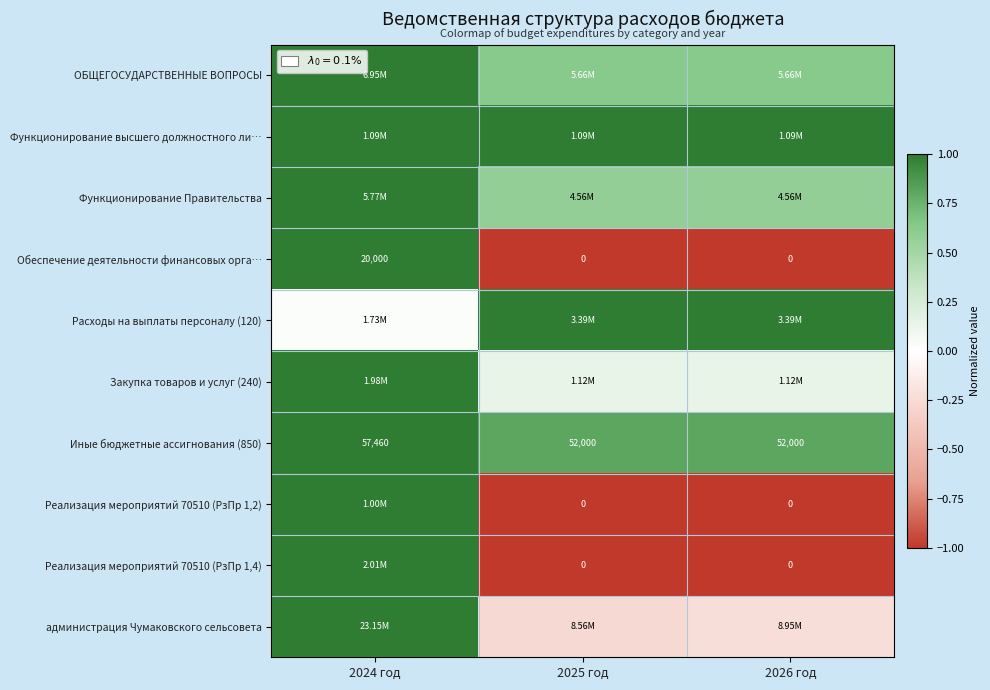

True or false: Реализация мероприятий 70510 (РзПр 1,4) has a value of 0.5 at 2024 год.

False